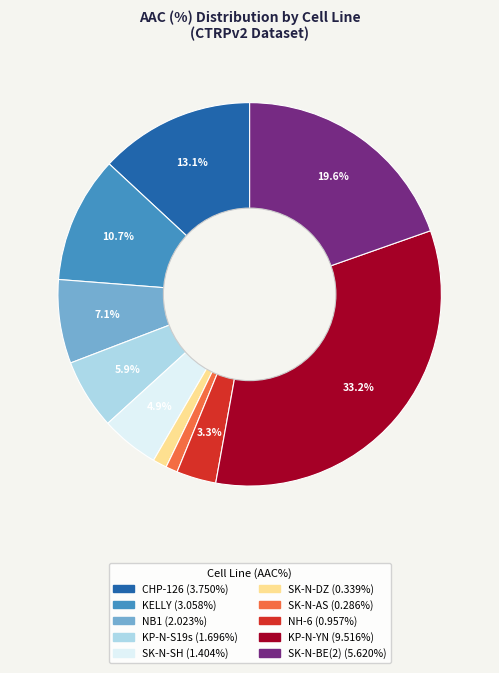

Does any single category account for the majority?

No